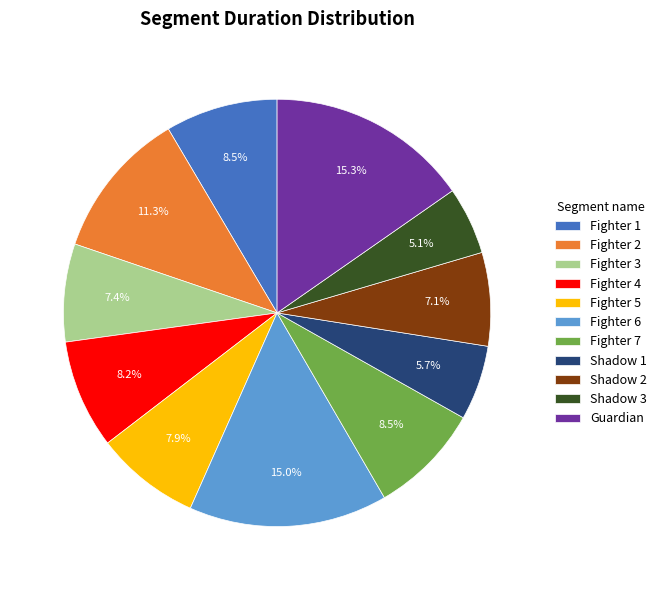

To the nearest percent, what is the difference between the largest and smallest slice percentages?

10%